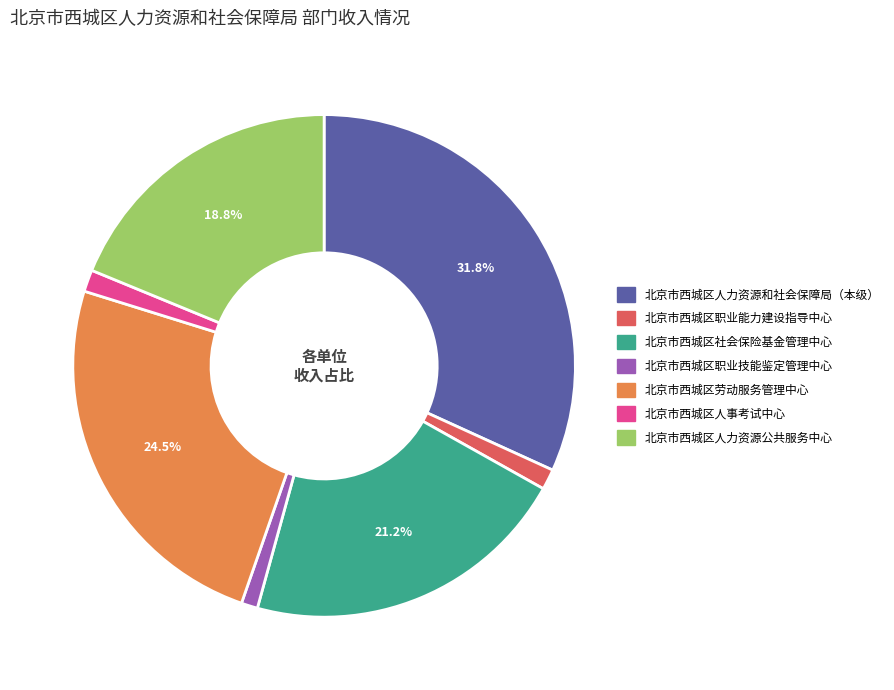

What is the largest slice in the pie chart?

北京市西城区人力资源和社会保障局（本级）